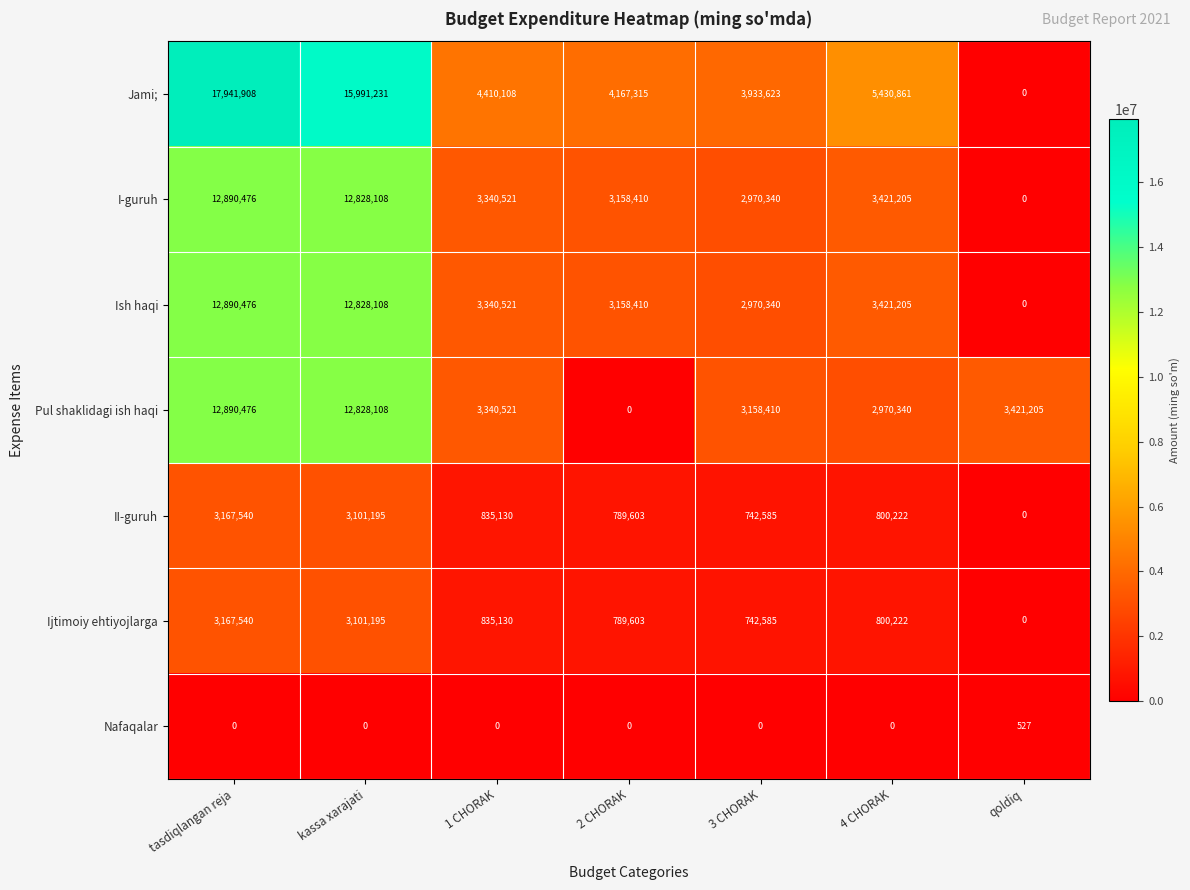

What is the sum of all Pul shaklidagi ish haqi values?

38609060